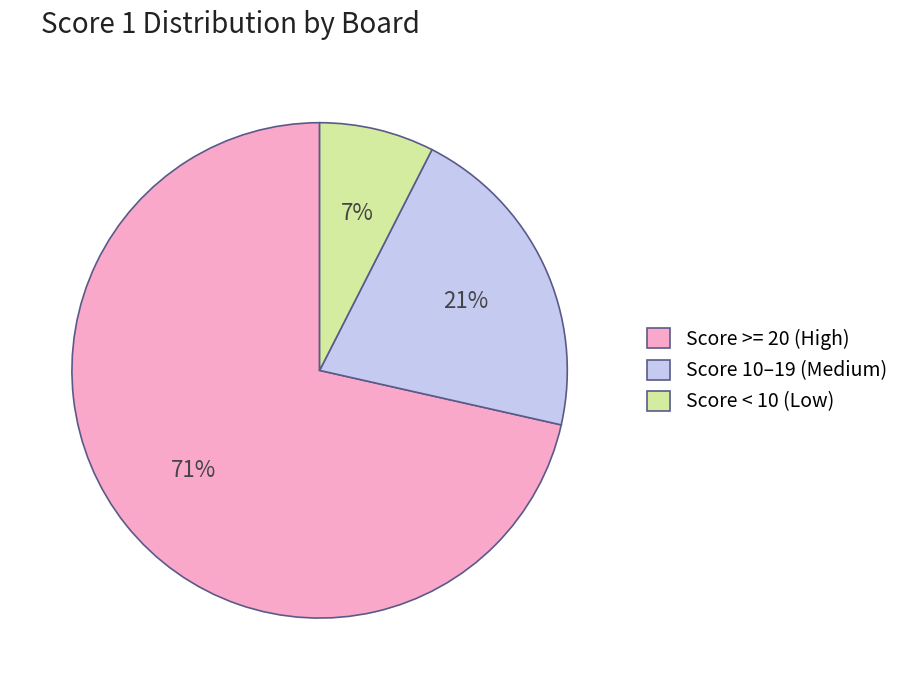

What percentage is the Score 10–19 (Medium) slice, to the nearest percent?

21%